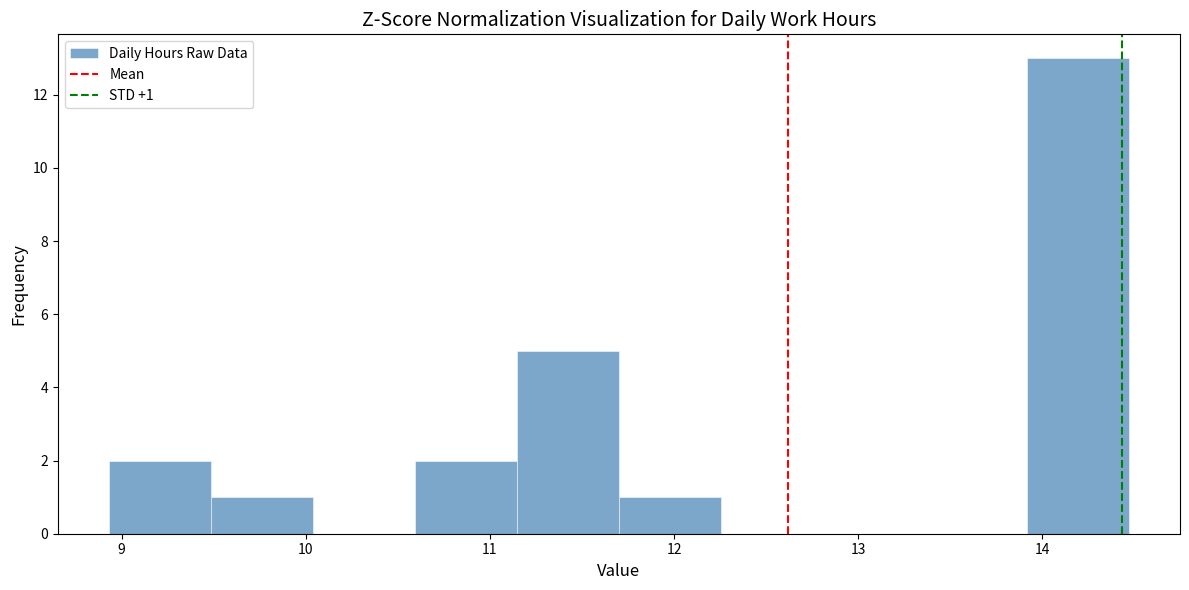

Over which range of the x-axis is the bar tallest?

13.9 to 14.5